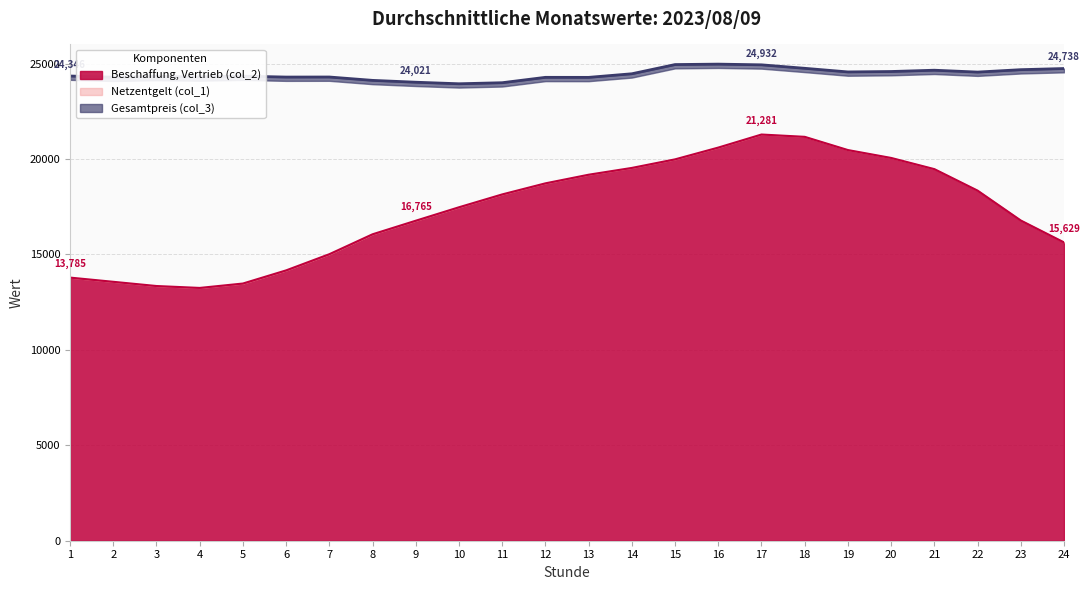

How many data points in Beschaffung, Vertrieb (col_2) are less than 18143?

12